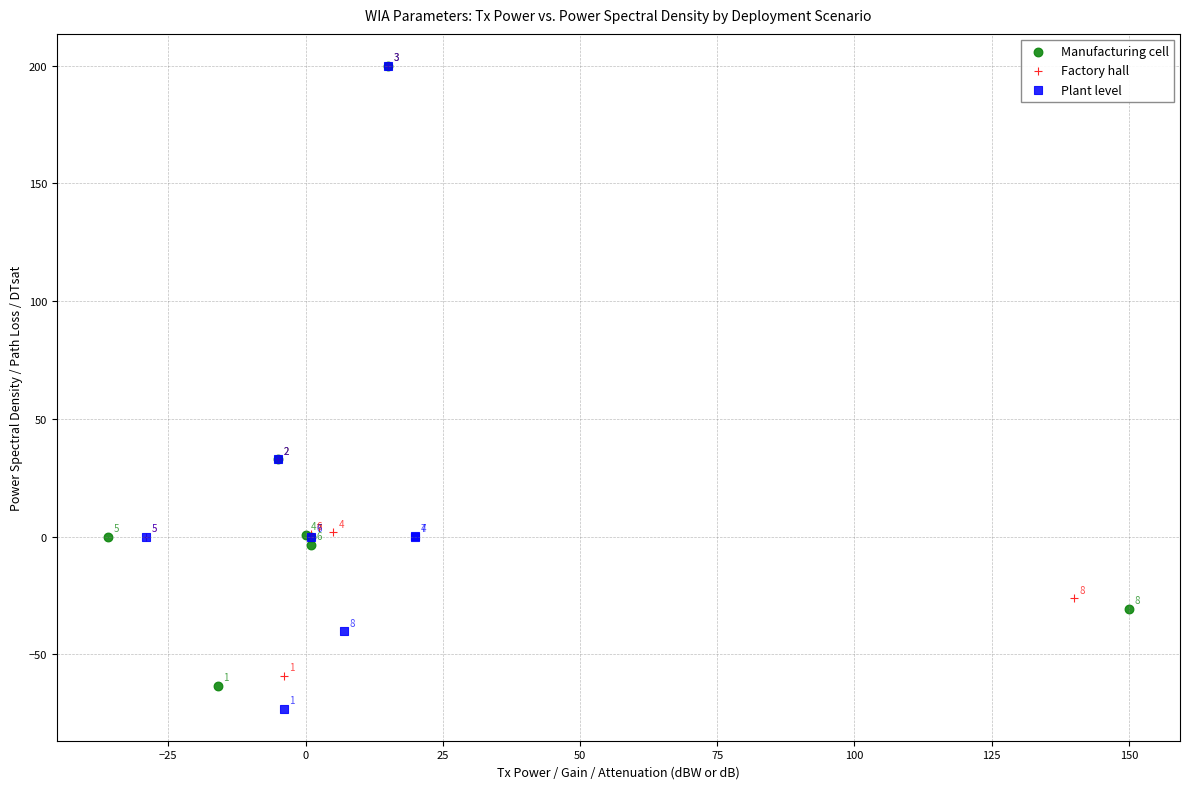

What are all the series names shown in the legend?

Manufacturing cell, Factory hall, Plant level